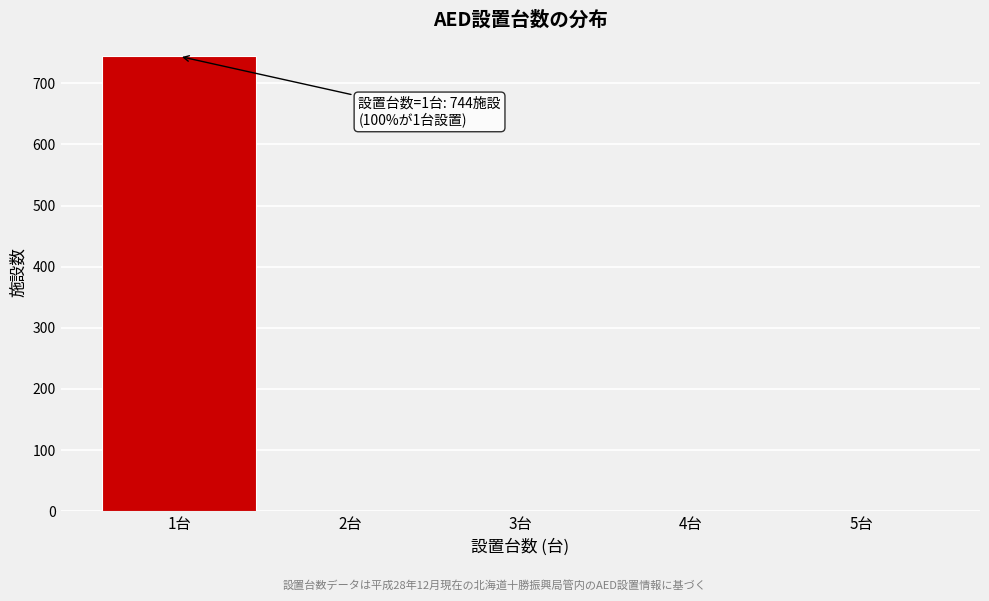

What is the sum of all values?

745